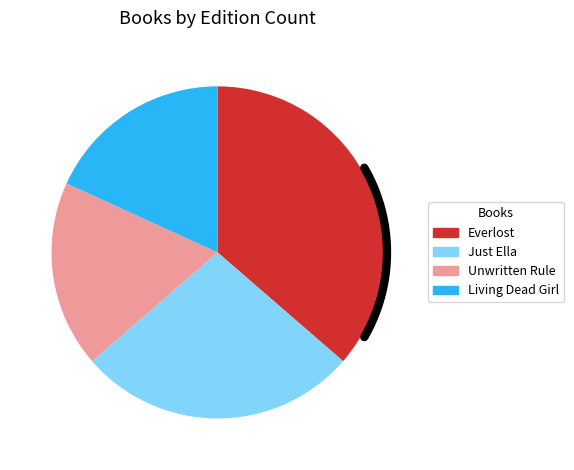

Count the number of slices in the pie.

4